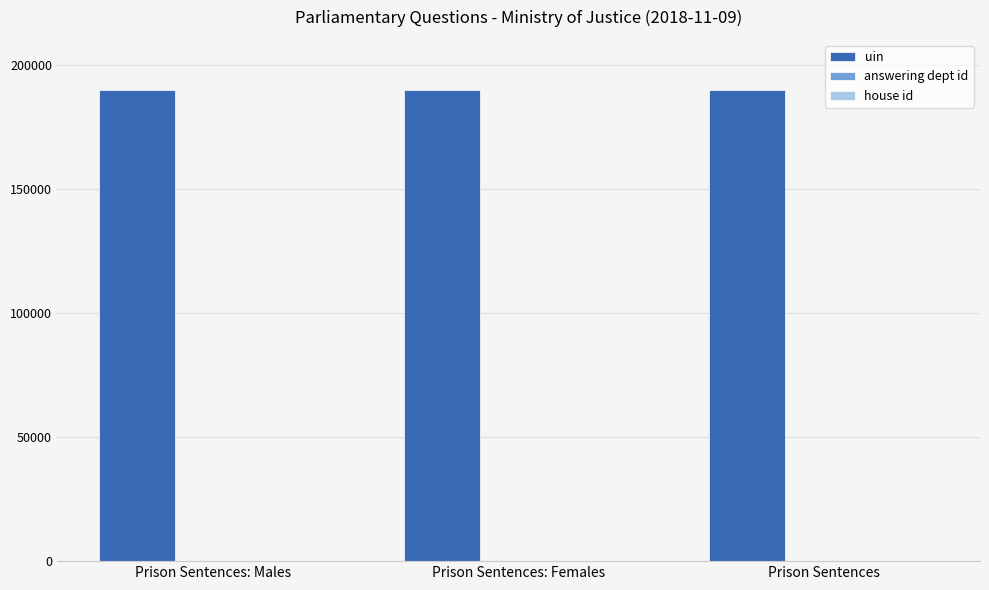

Is it true that uin equals 189756 at Prison Sentences: Males?

True